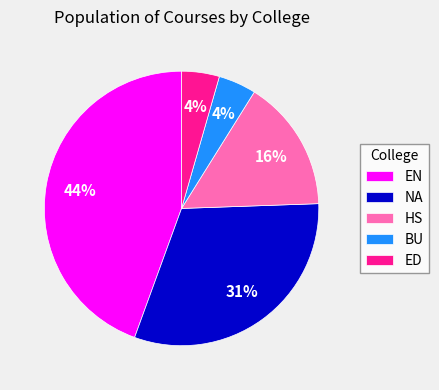

How many slices are in this pie chart?

5